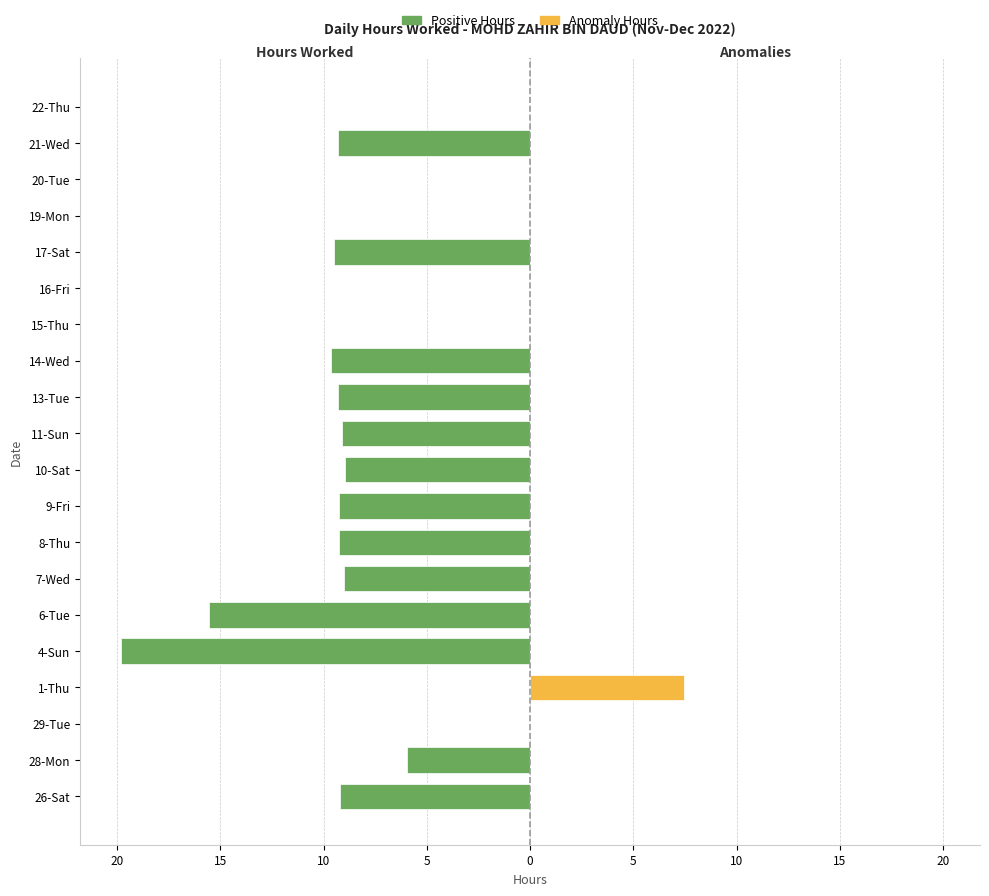

Which series has the largest range (max minus min)?

Positive Hours